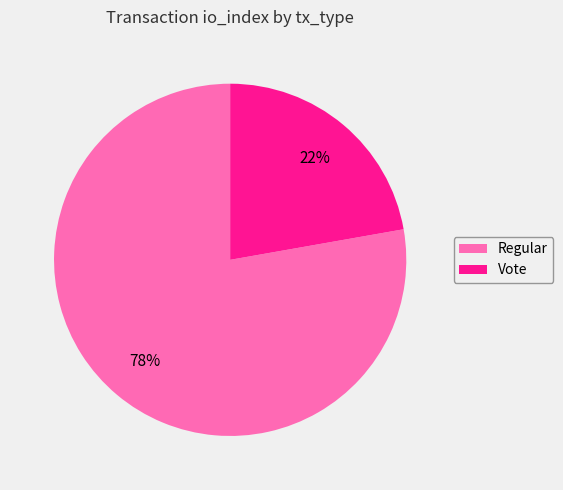

To the nearest percent, what is the combined percentage of Regular and Vote?

100%